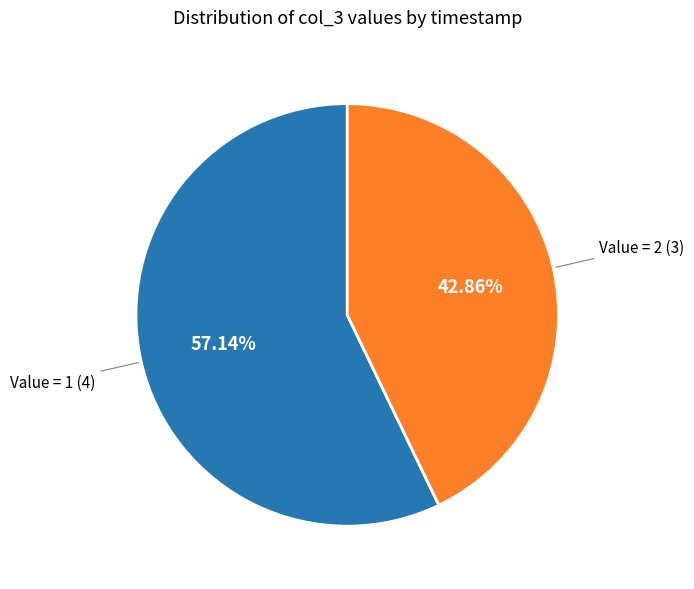

Is there any slice that represents more than half of the pie?

Yes